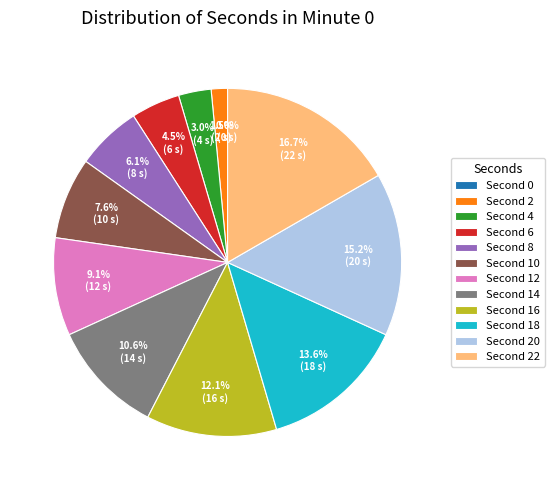

To the nearest percent, what is the difference between the 16 and 20 slice percentages?

3%